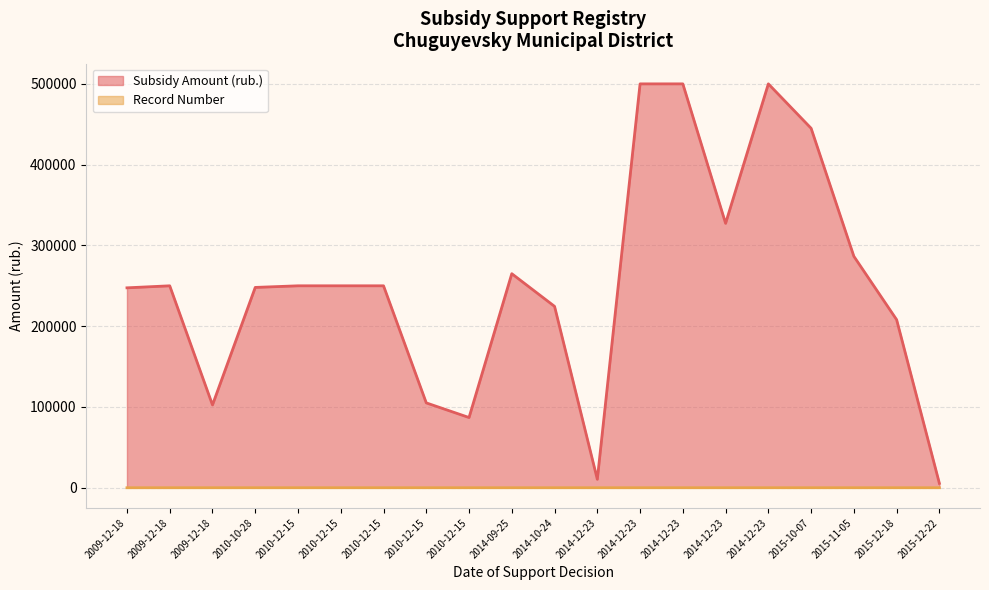

The Subsidy Amount (rub.) series shows 865944 at 2014-12-23. True or false?

False